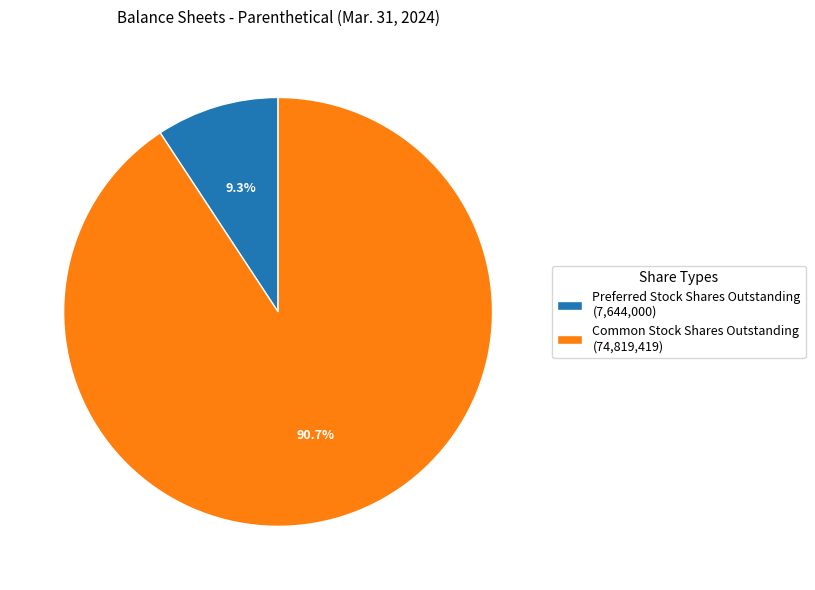

Is Common Stock Shares Outstanding the majority of the pie?

Yes